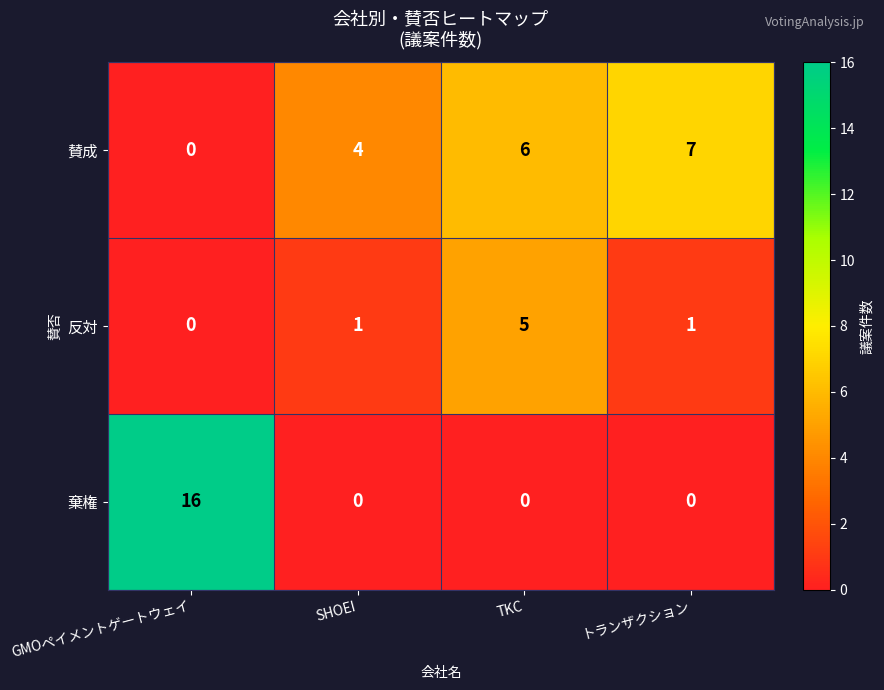

Reading left to right, transcribe all the data shown in this chart.

賛成: 0	4	6	7
反対: 0	1	5	1
棄権: 16	0	0	0